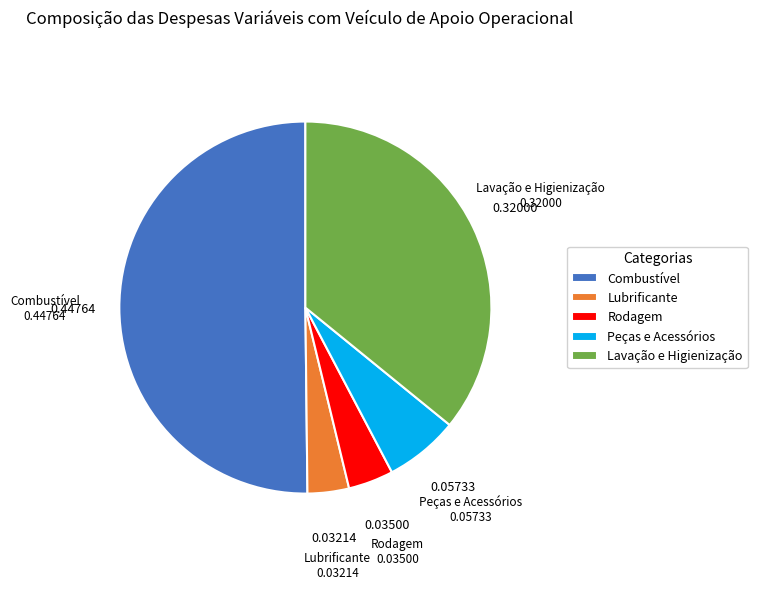

How many segments does this pie chart have?

5